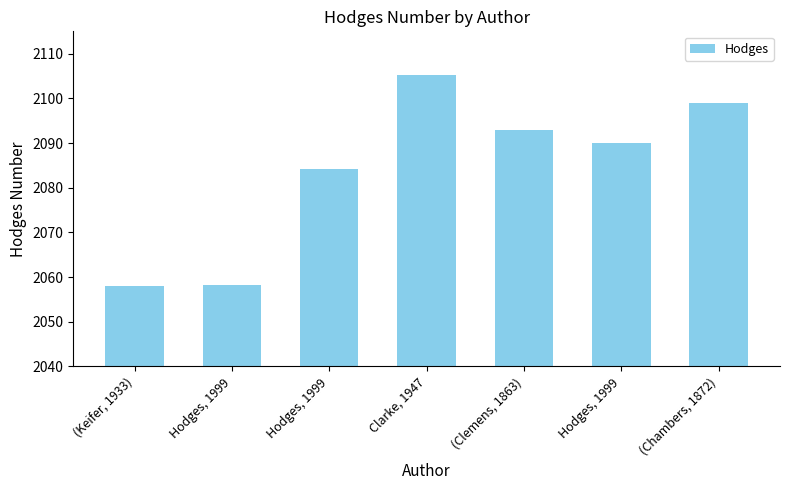

Rank the categories by value from lowest to highest.

(Keifer, 1933), Hodges, 1999, Hodges, 1999, Hodges, 1999, (Clemens, 1863), (Chambers, 1872), Clarke, 1947